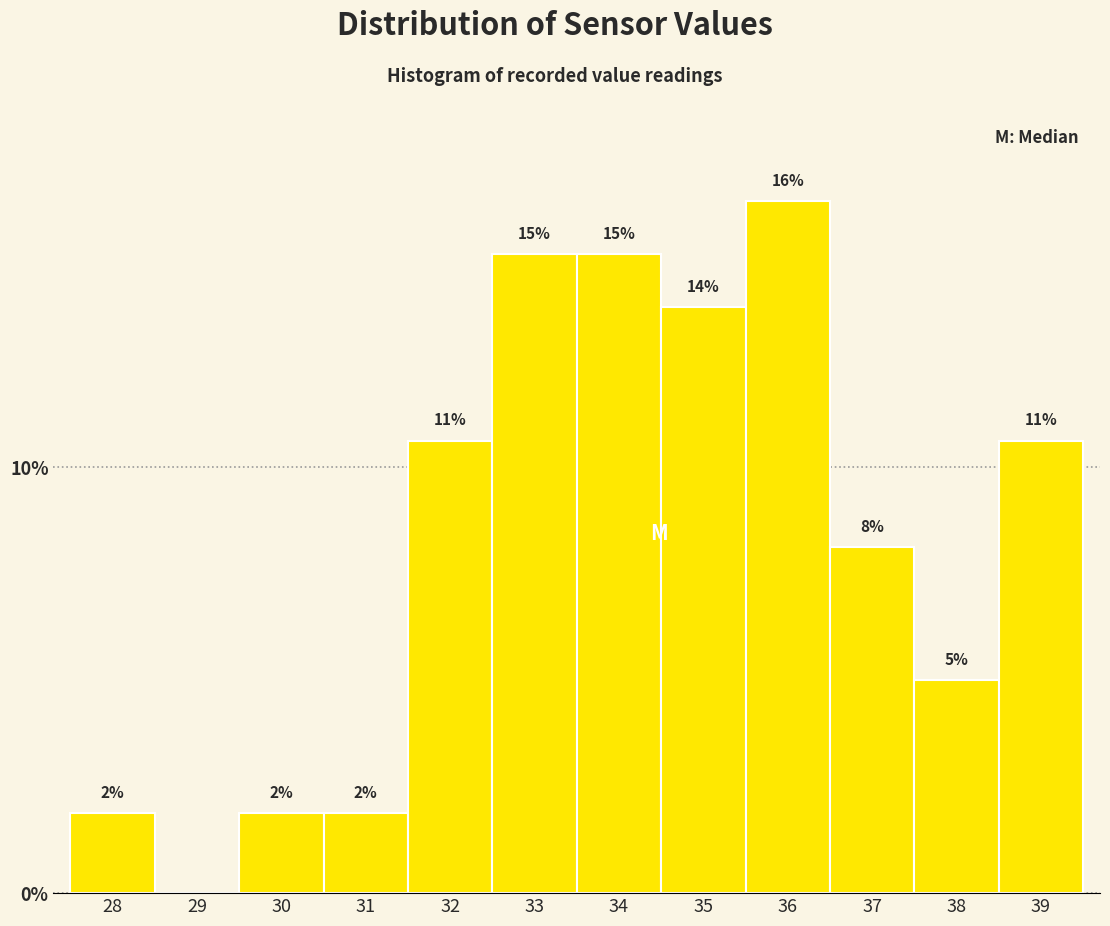

Are the bars horizontal?

No